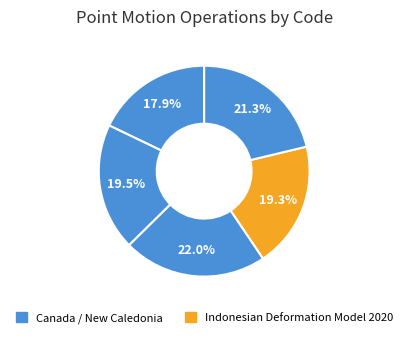

Count the number of slices in the pie.

5